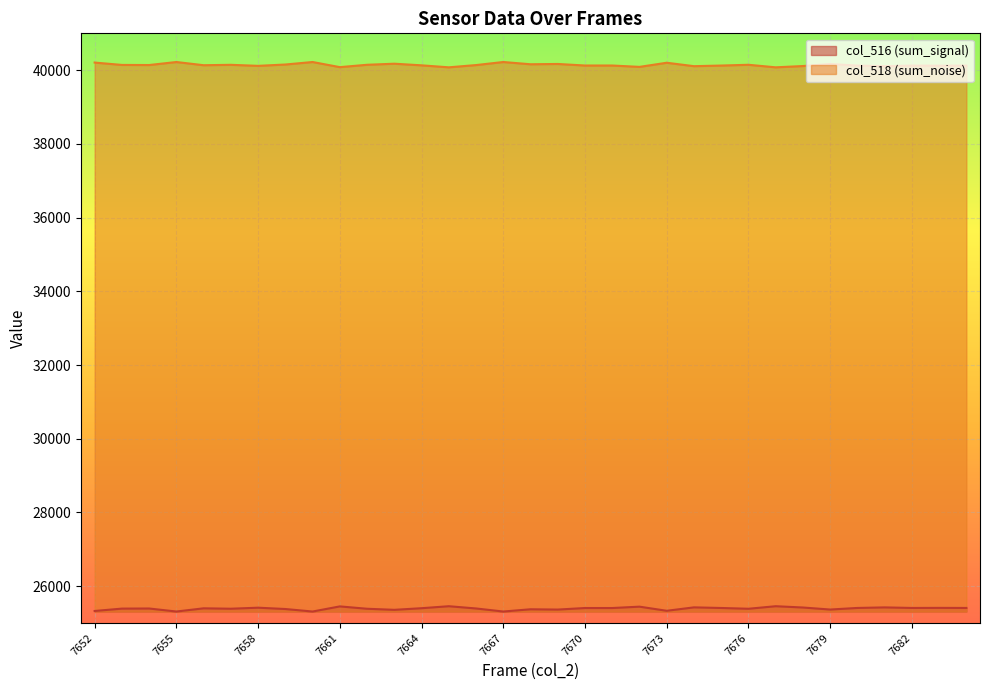

Where is the first local maximum for col_516?

7654